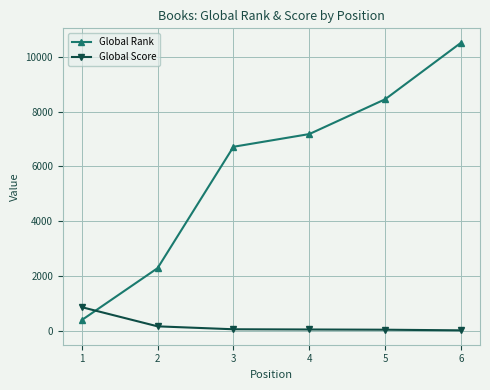

What is the minimum value shown in the chart?

14